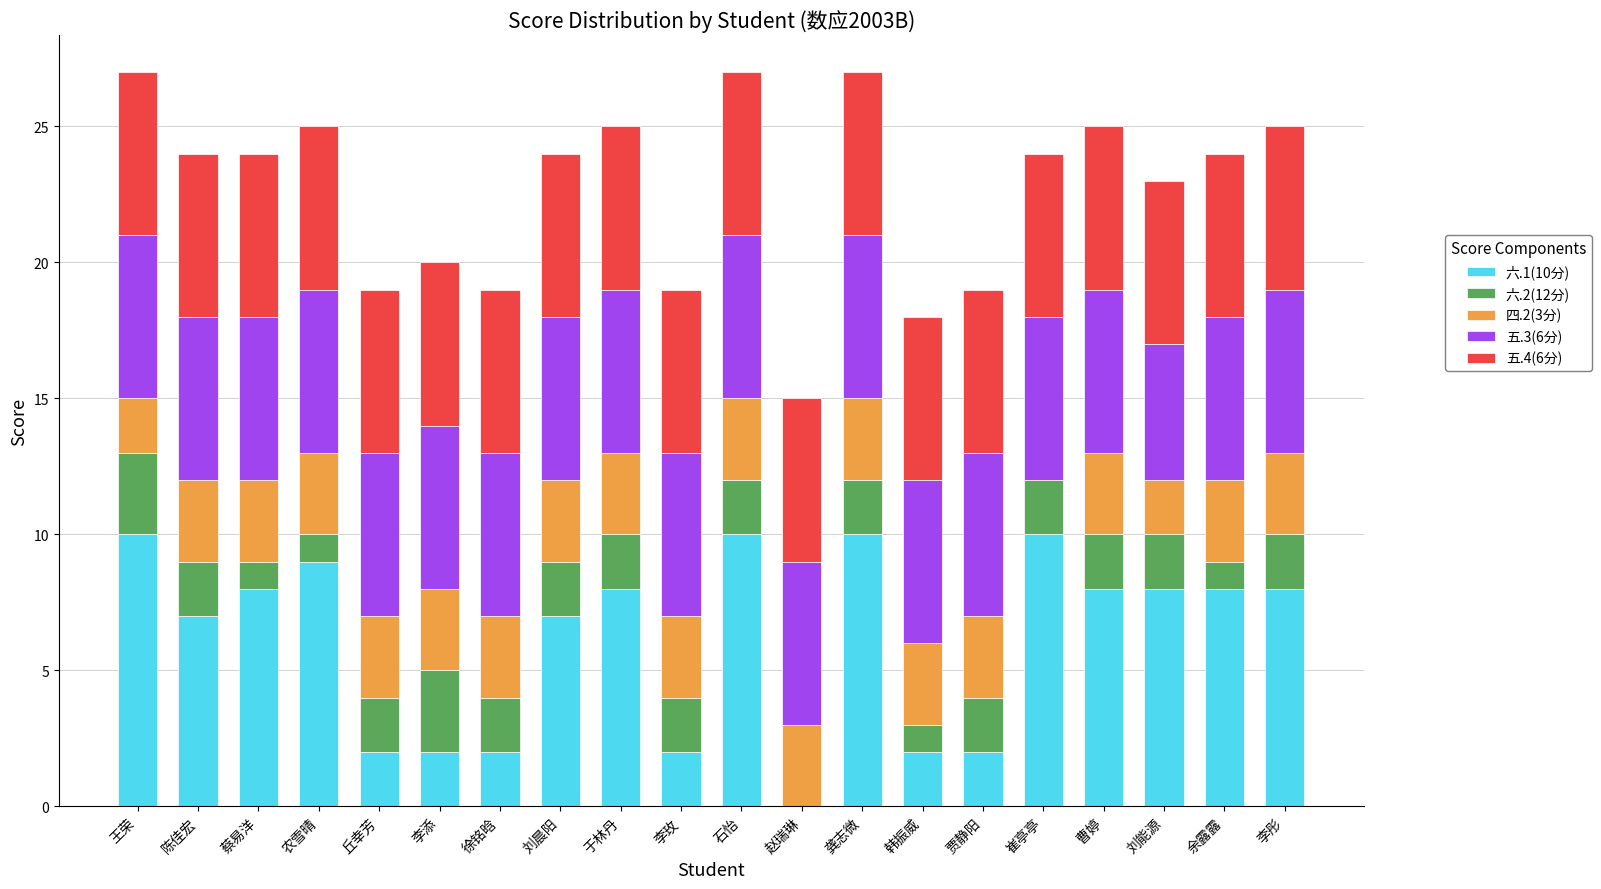

What is the total value across all series at 蔡易洋?

24